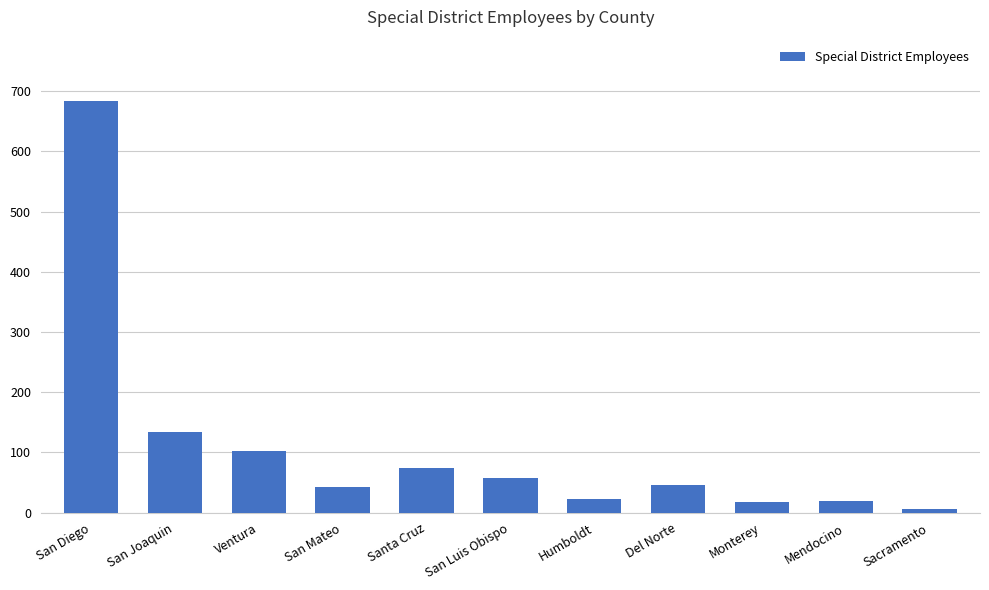

What is the value of the 1st bar from the left?

683